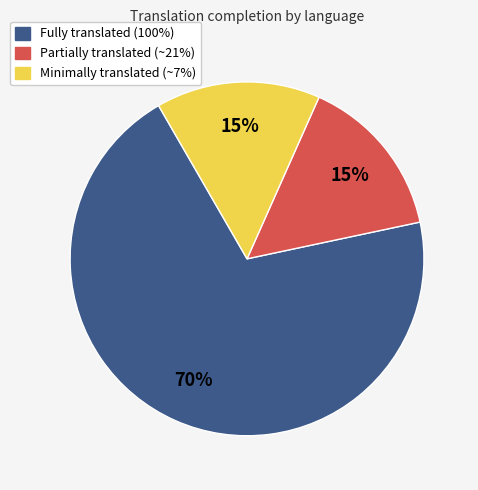

To the nearest percent, what is the average slice percentage?

33%